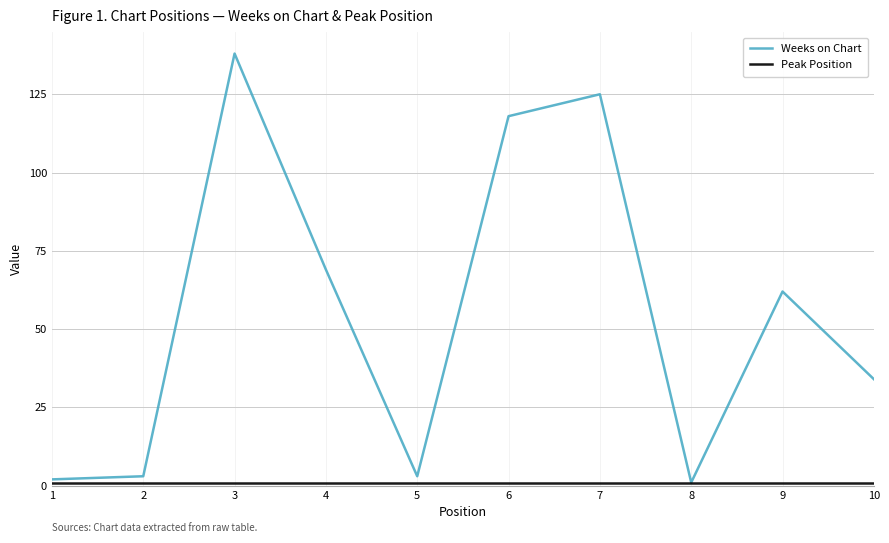

Which series changed the most between 7 and 8?

Weeks on Chart